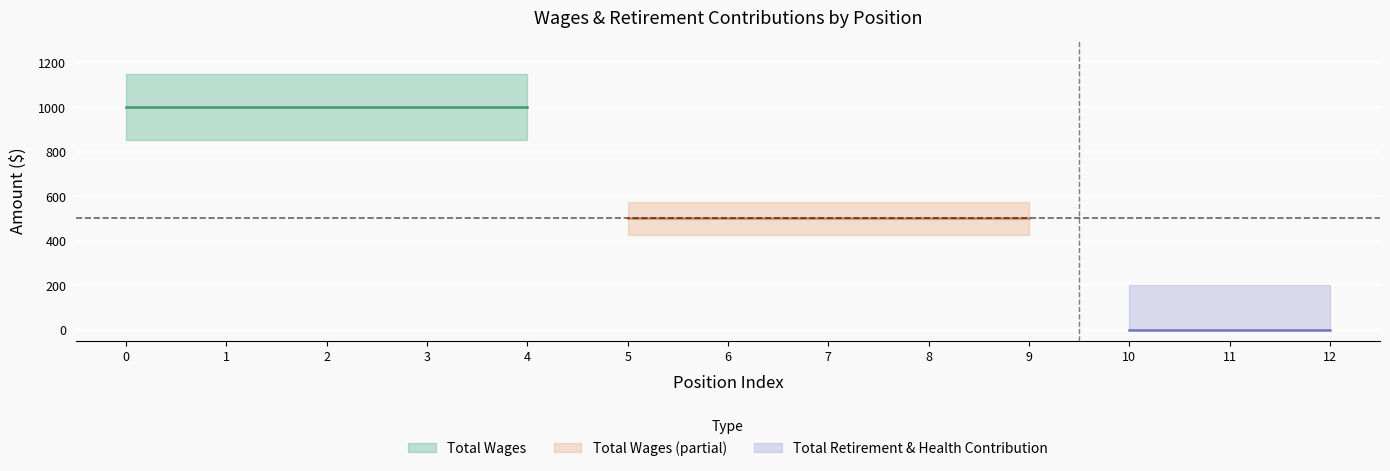

Which series has the largest total across all categories?

Total Wages